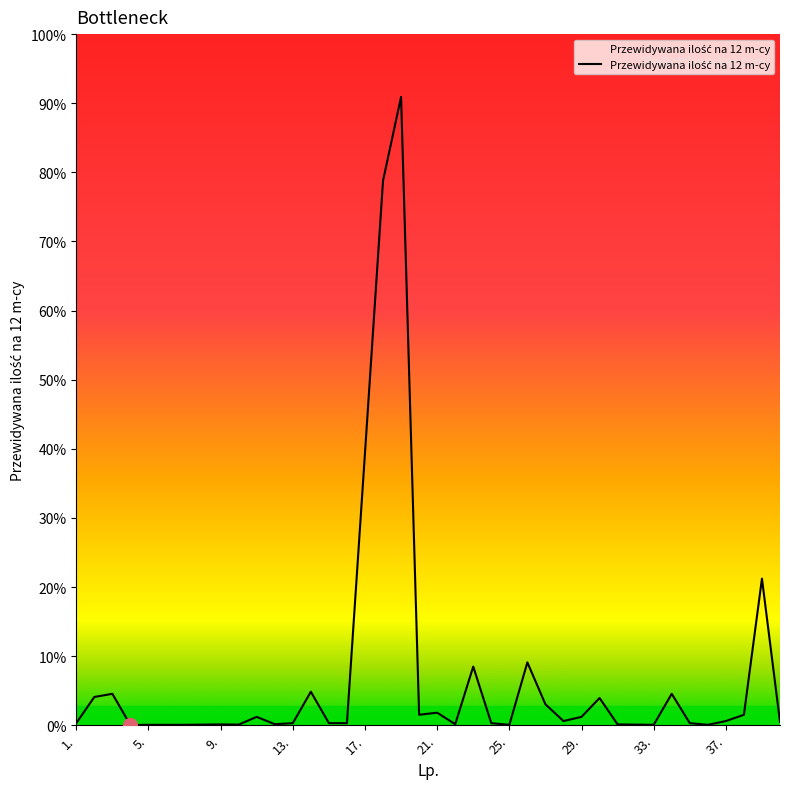

True or false: the data has more than 0 interior local peaks.

True